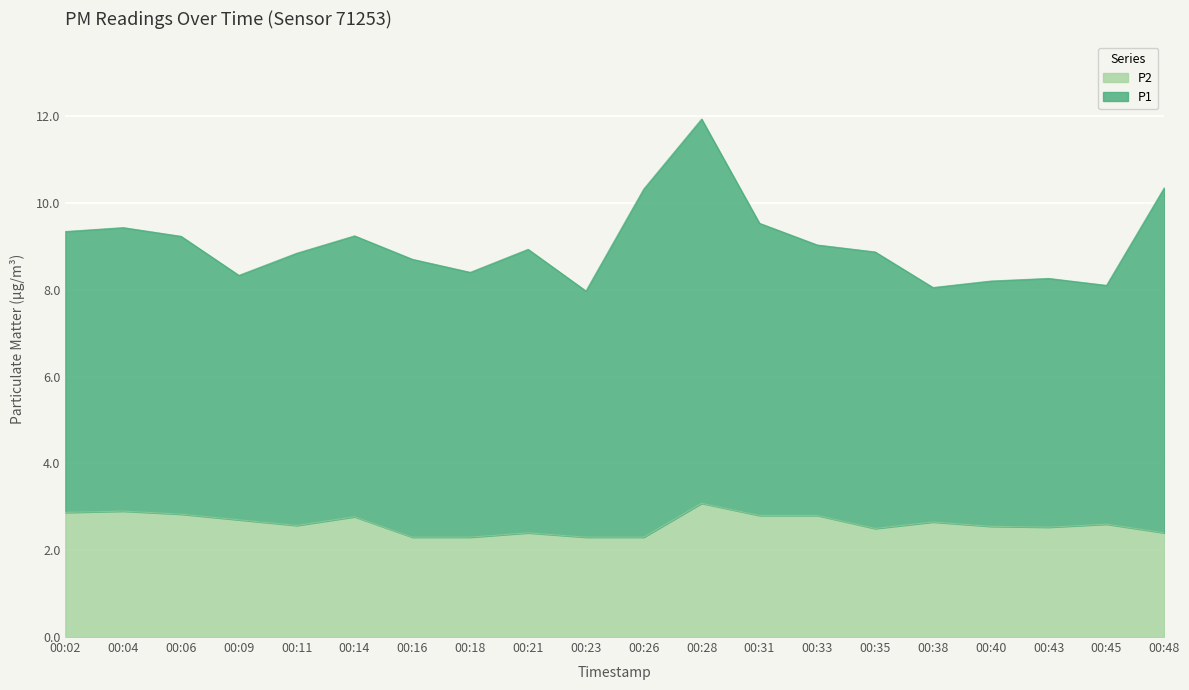

Reading left to right, what are all the values shown in this chart?

2.9	2.9	2.8	2.7	2.6	2.8	2.3	2.3	2.4	2.3	2.3	3.1	2.8	2.8	2.5	2.6	2.5	2.5	2.6	2.4